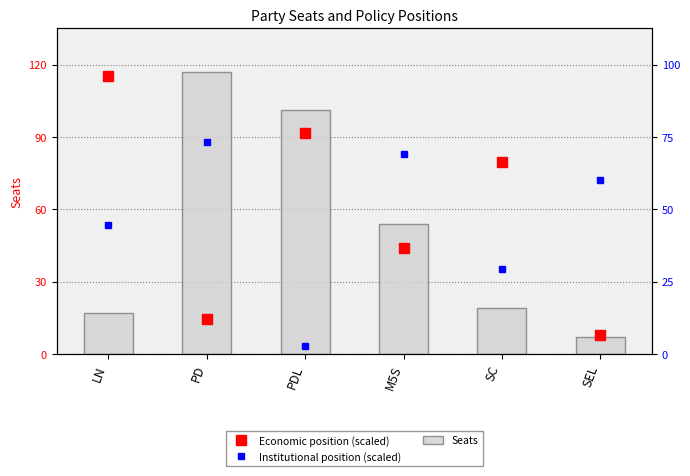

Rank the series by their average value, from highest to lowest.

Economic position (scaled), Institutional position (scaled), Seats